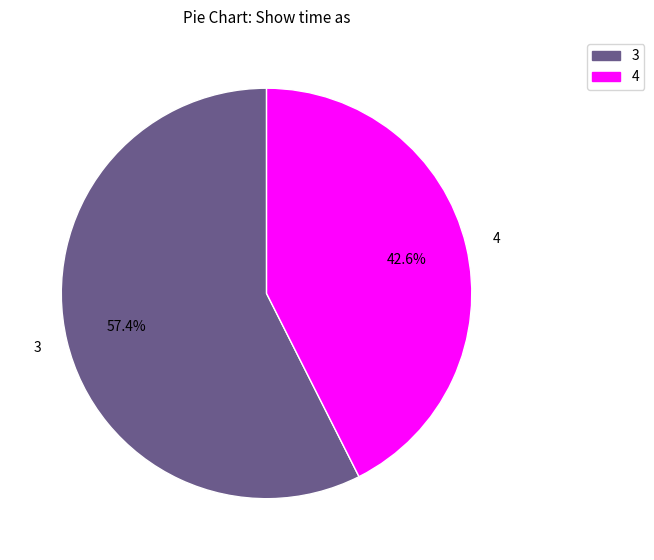

What is the total percentage of 3 and 4?

100.0%